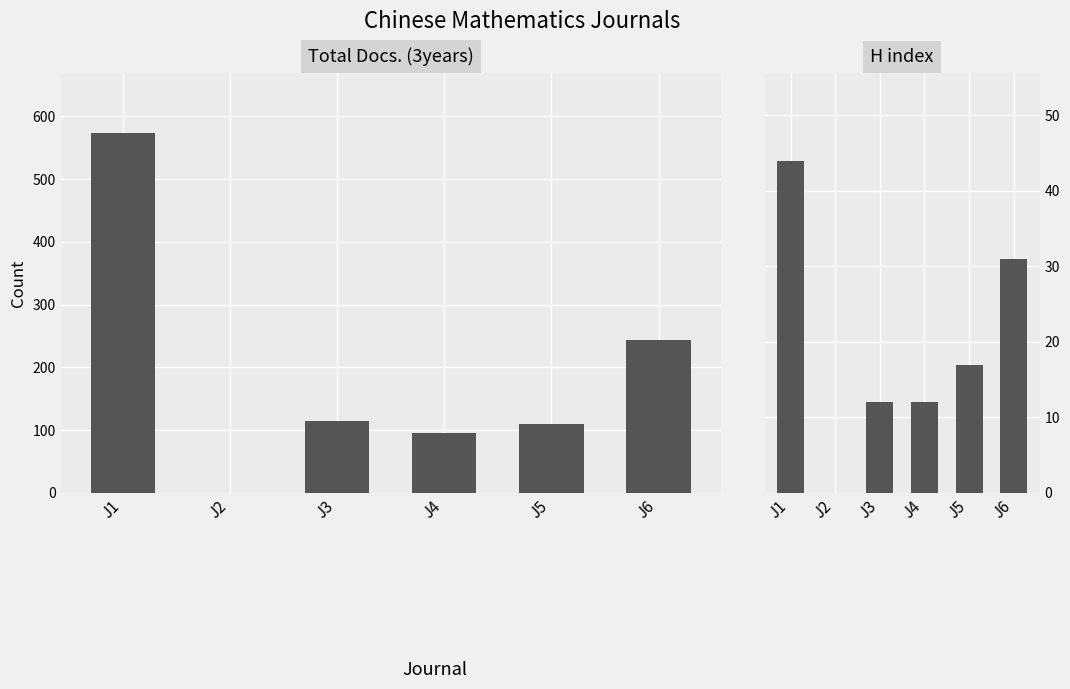

Reading left to right, transcribe all the data shown in this chart.

Total Docs. (3years): 573	0	115	95	110	244
H index: 44	0	12	12	17	31